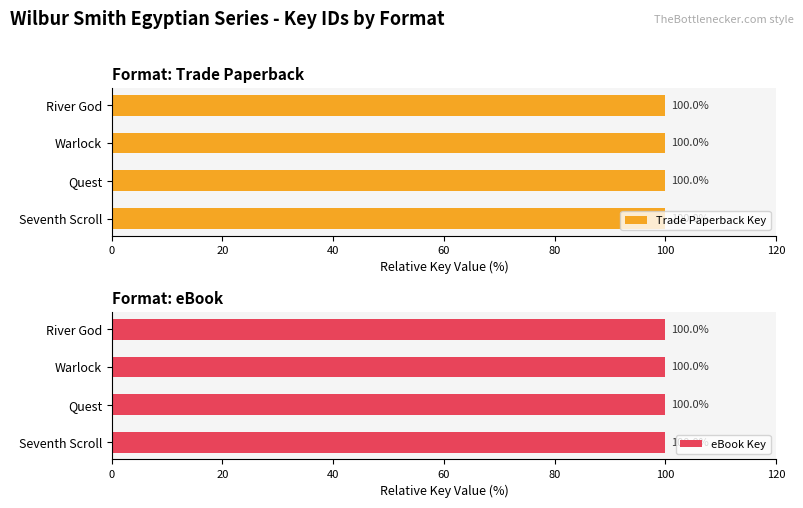

Does the chart contain stacked bars?

No